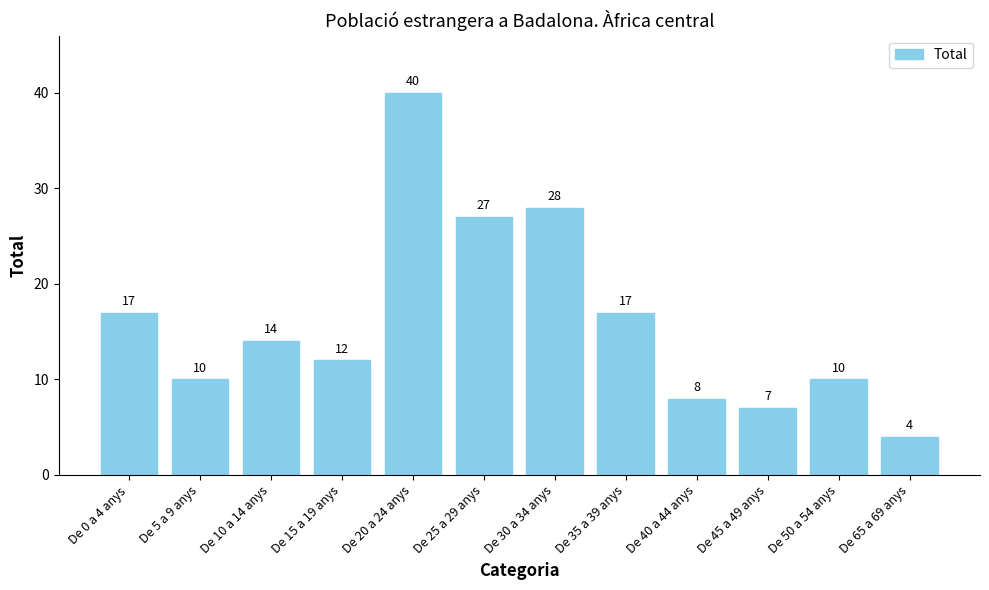

What is the label of the 5th bar from the right?

De 35 a 39 anys